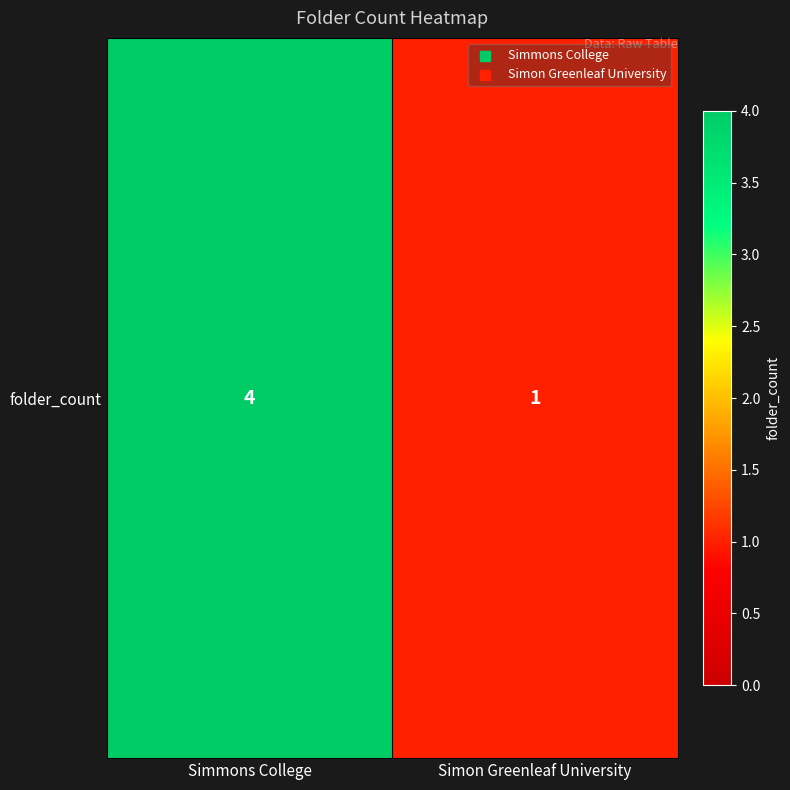

How many series are shown in this chart?

1